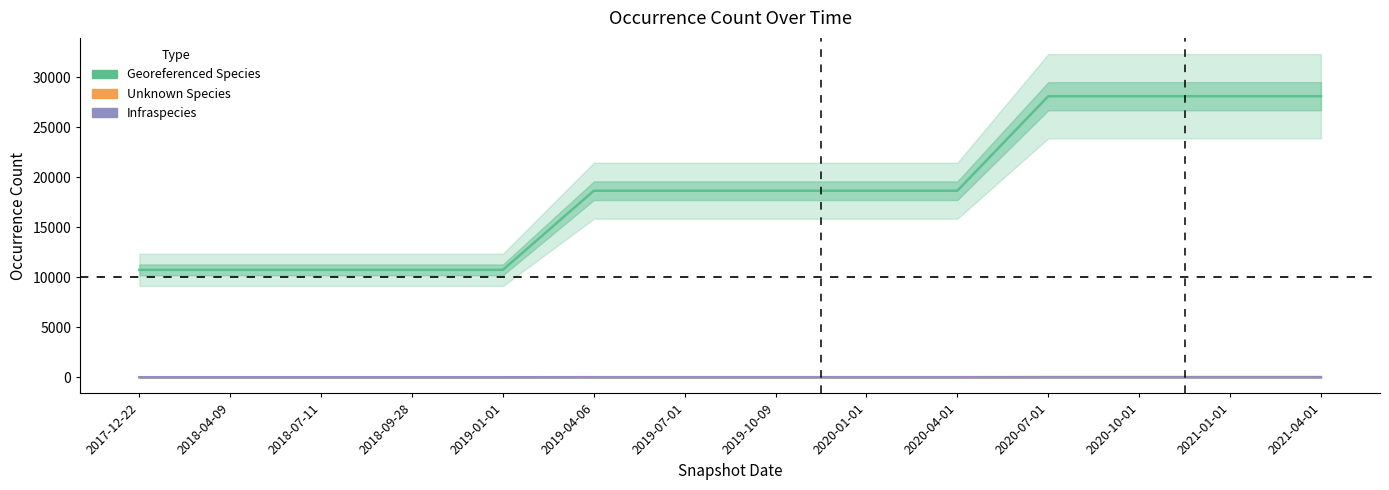

How many lines are shown in the chart?

3